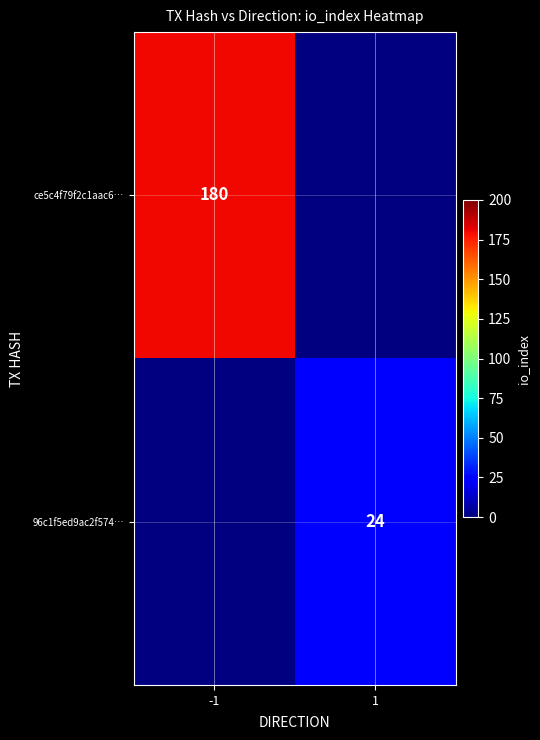

True or false: 96c1f5ed9ac2f574… has a value of 11 at 1.

False